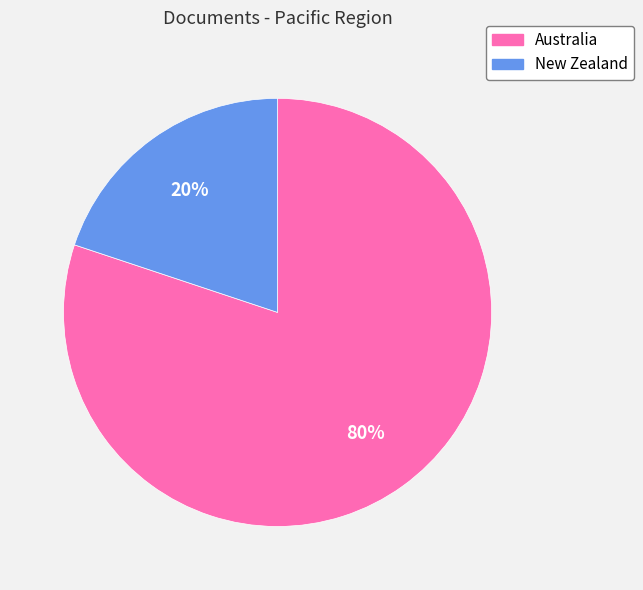

True or false: Australia accounts for 80% of the total.

True